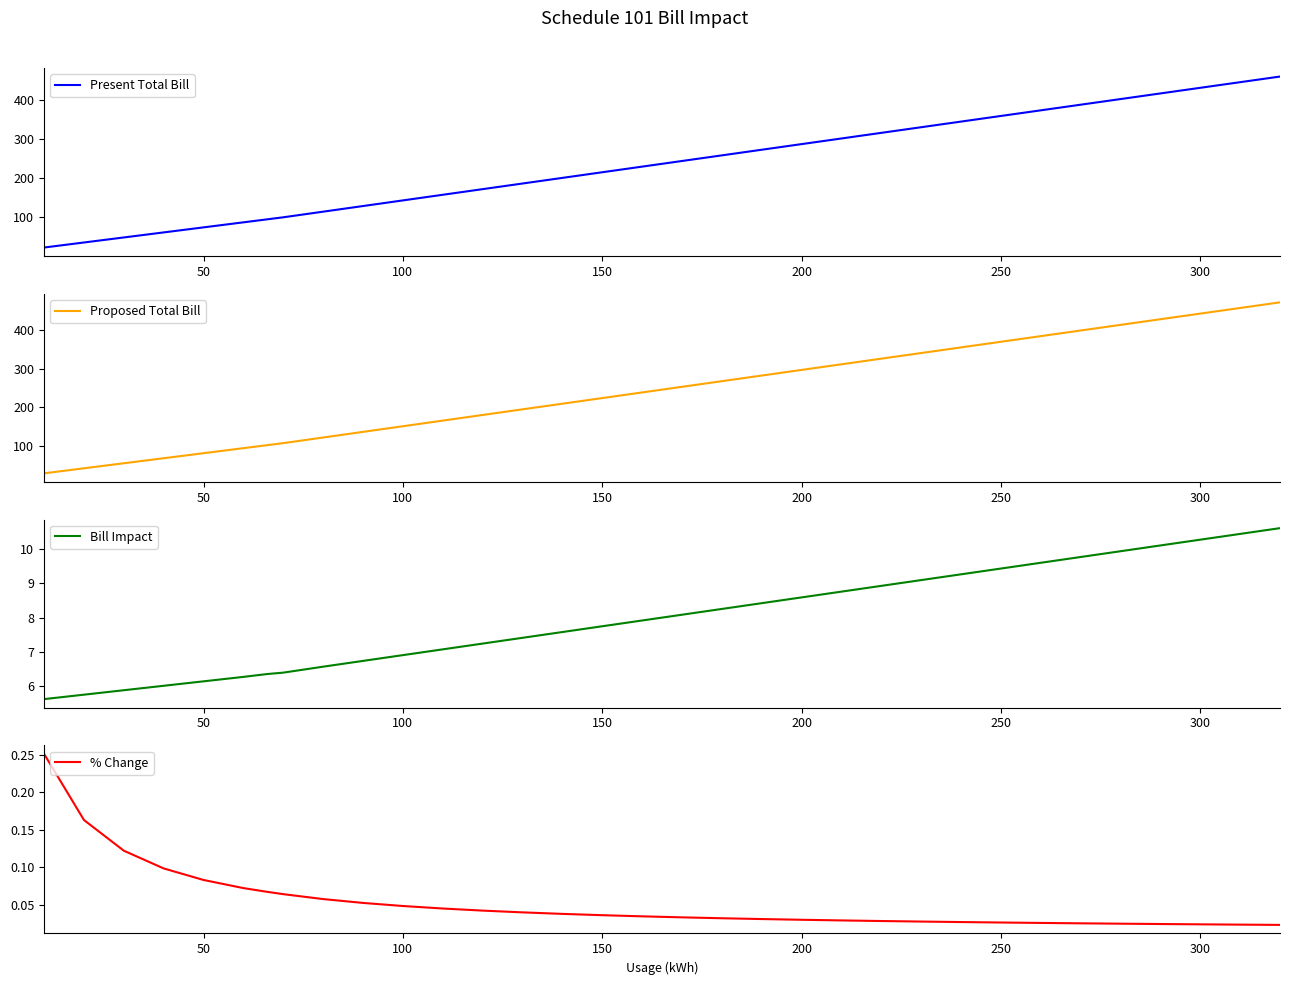

What is the maximum value for Present Total Bill?

461.3